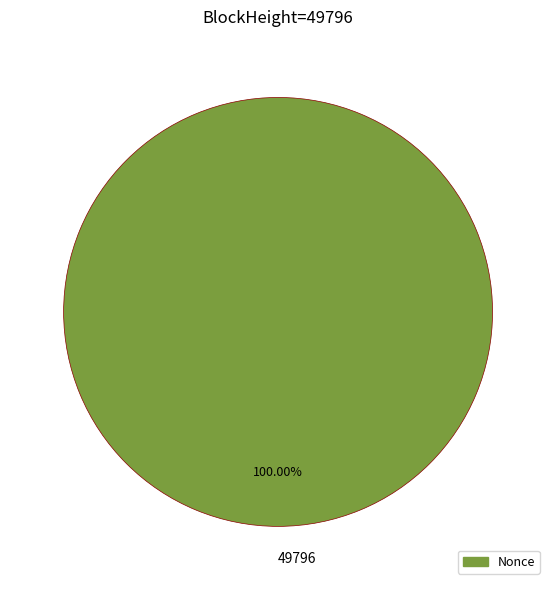

Rank the categories by value from highest to lowest.

49796